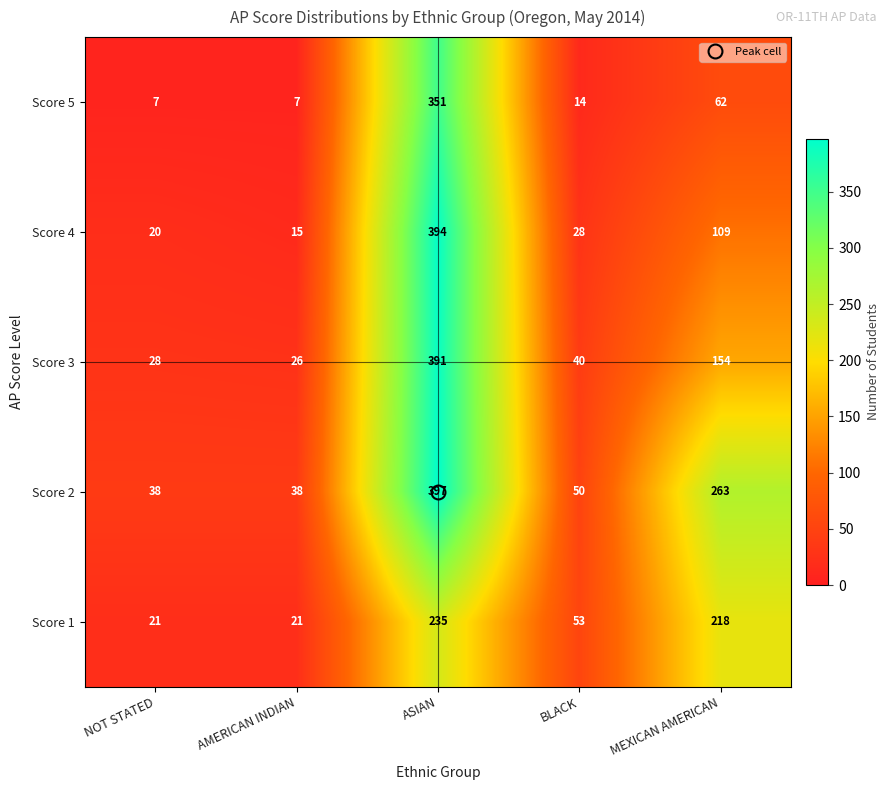

At which label does Score 4 first exceed 28?

ASIAN